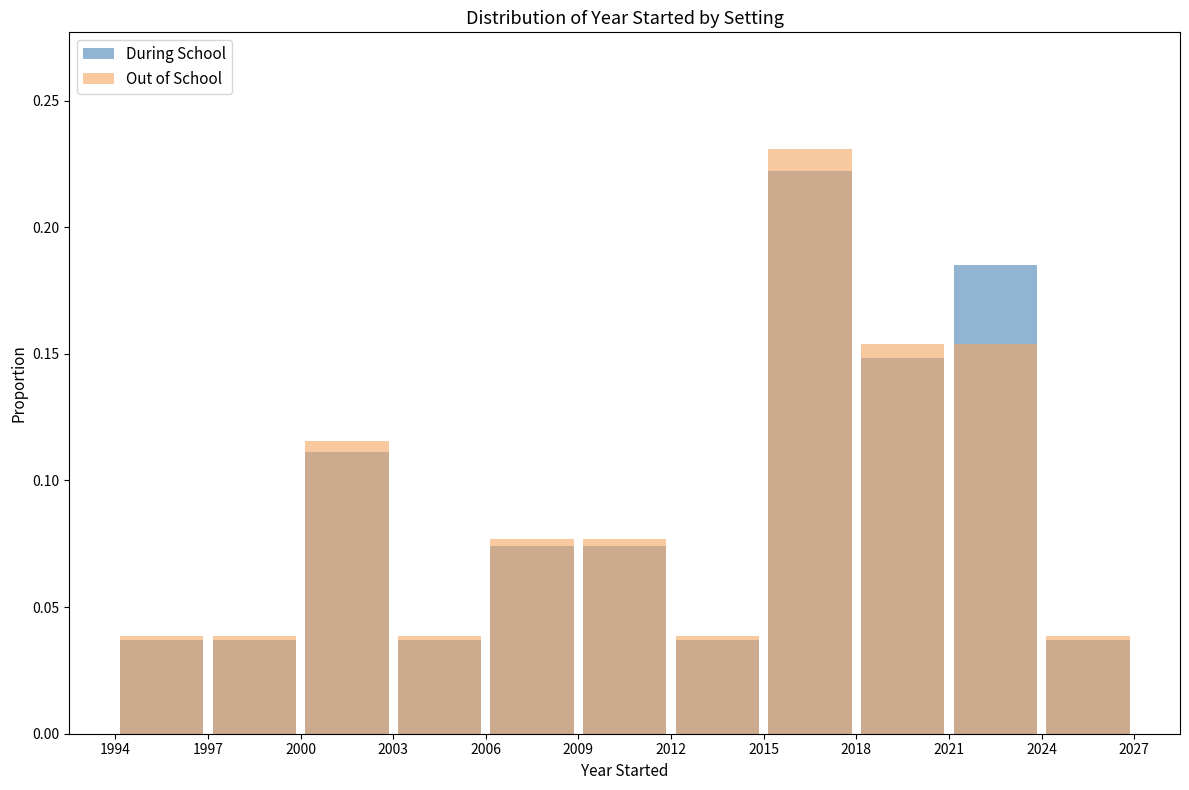

Is the value of During School at 2021 greater than the value of Out of School at 2003?

Yes